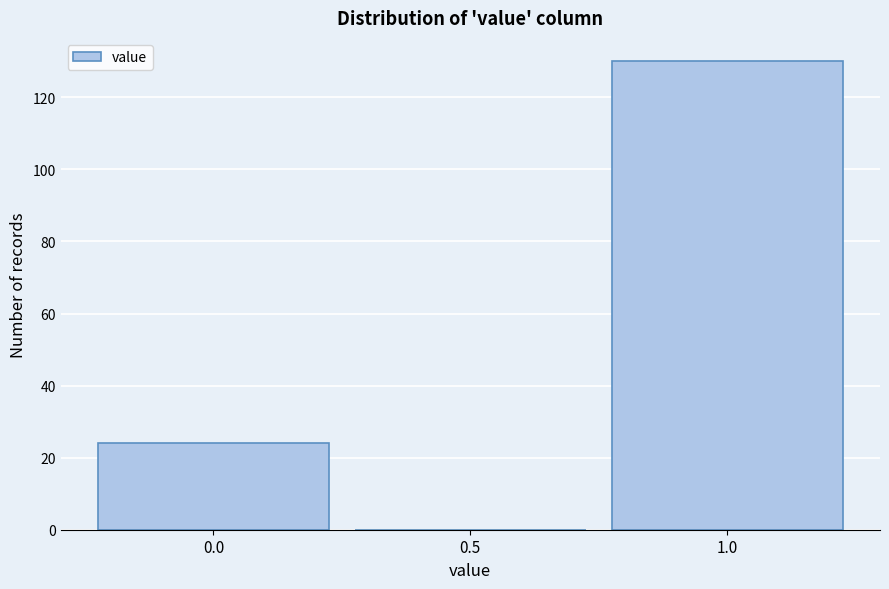

Reading left to right, transcribe this chart: for each bar, give the range it covers on the x-axis and its height. The values are not printed on the chart, so give them approximately, as read against the axis.

-0.25 to 0.25: 24
0.25 to 0.75: 0
0.75 to 1.25: 130